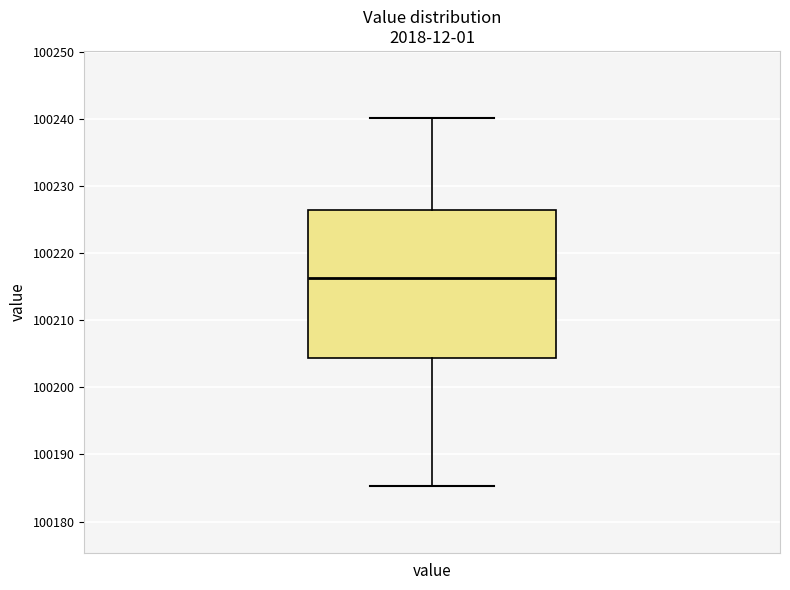

Where does the median line of the box for value sit on the y-axis? The values are not printed on the chart, so give them approximately, as read against the axis.

100216